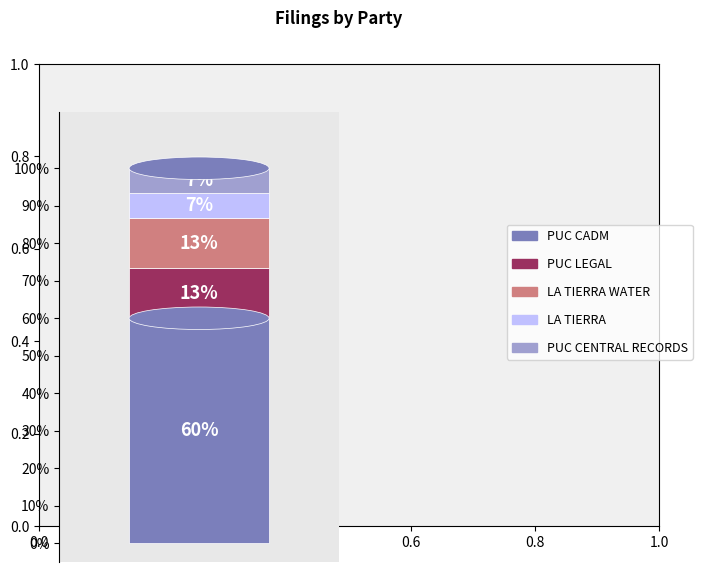

Which has a higher value, LA TIERRA WATER or LA TIERRA?

LA TIERRA WATER